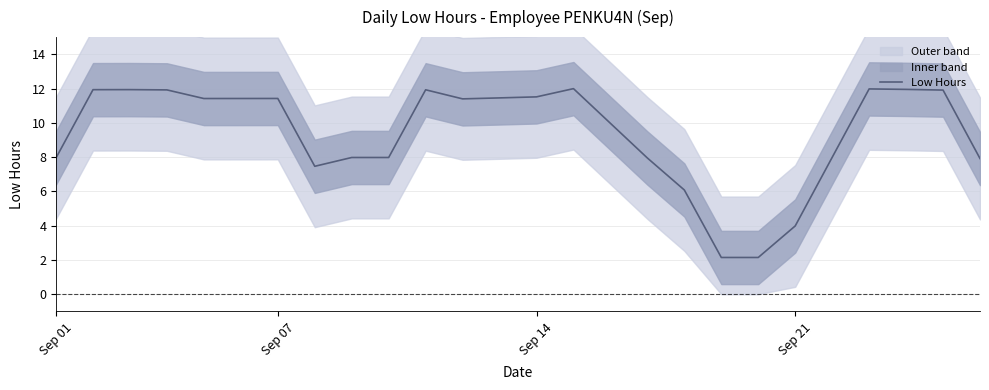

What is the difference between the second highest and second lowest values?

9.8